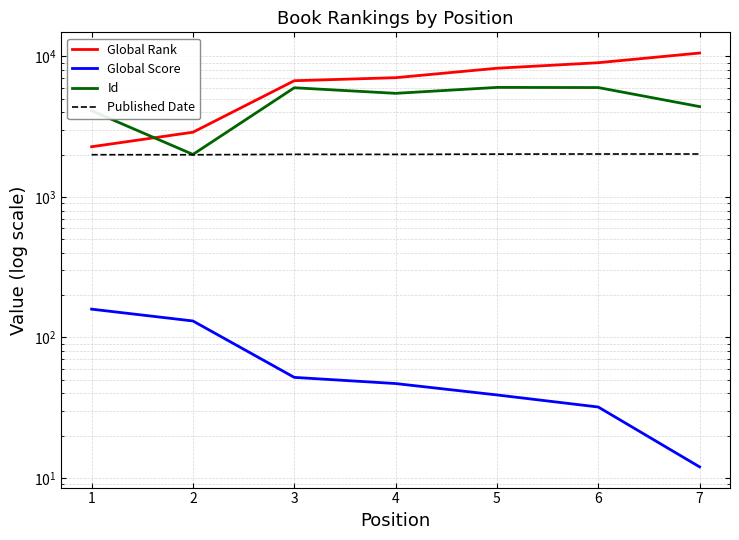

Which category has the lowest value in the Global Score series?

7